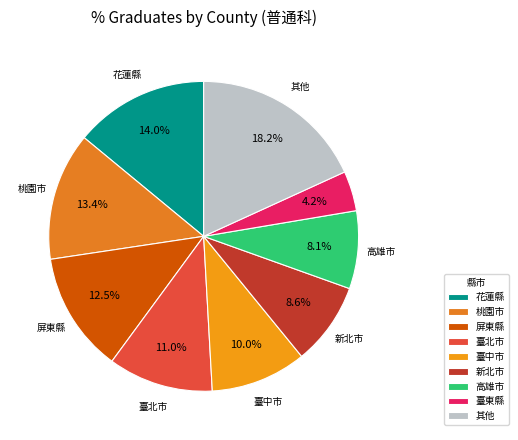

To the nearest percent, what is the difference between the largest and smallest slice percentages?

14%